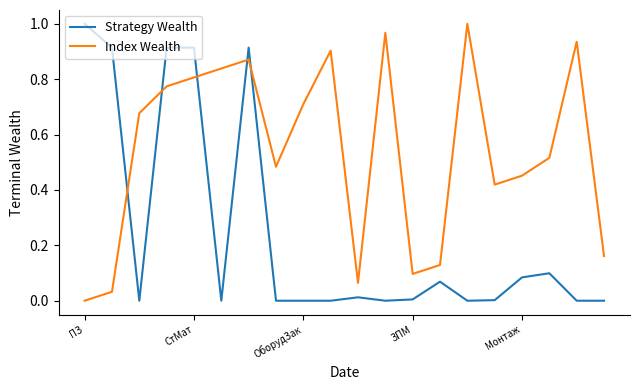

True or false: Index Wealth and Strategy Wealth cross at least once.

True